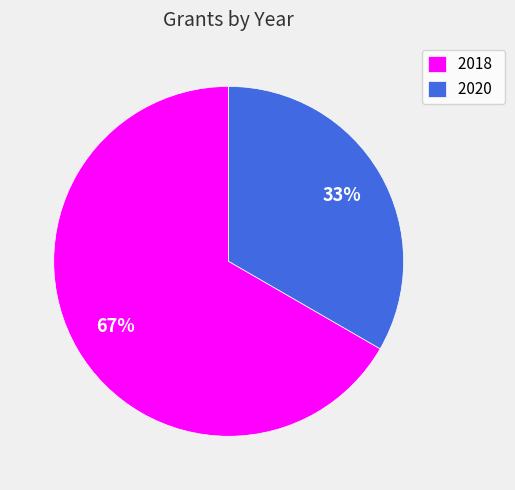

Which slice is the smallest?

2020